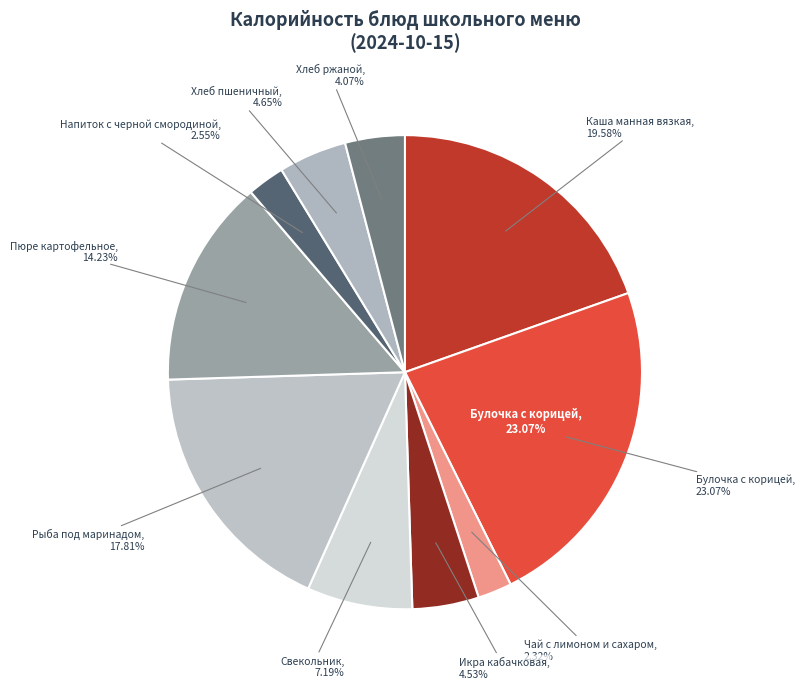

To the nearest percent, what is the difference between the largest and smallest slice percentages?

21%